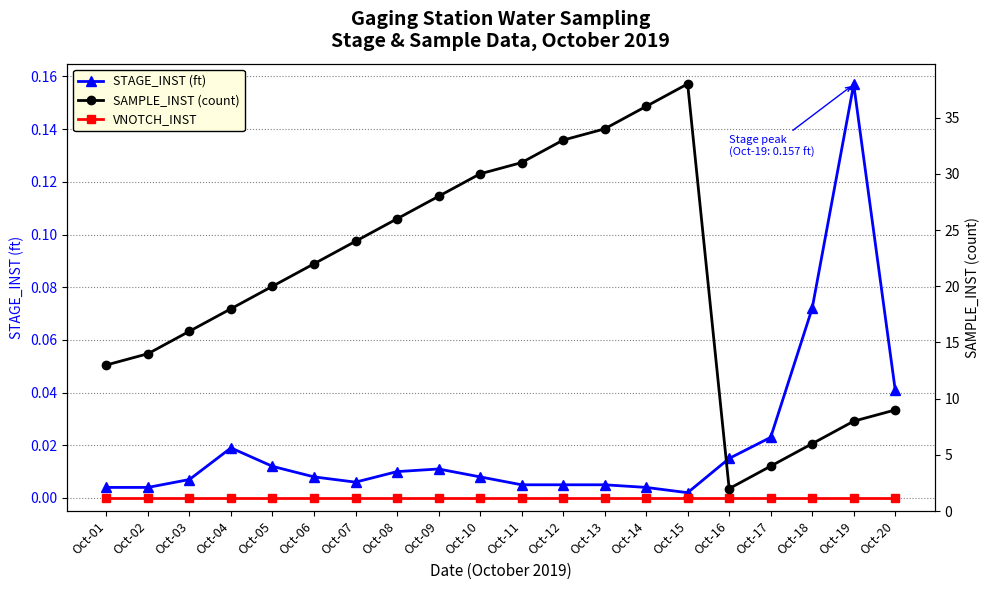

How many categories are shown in the chart?

20